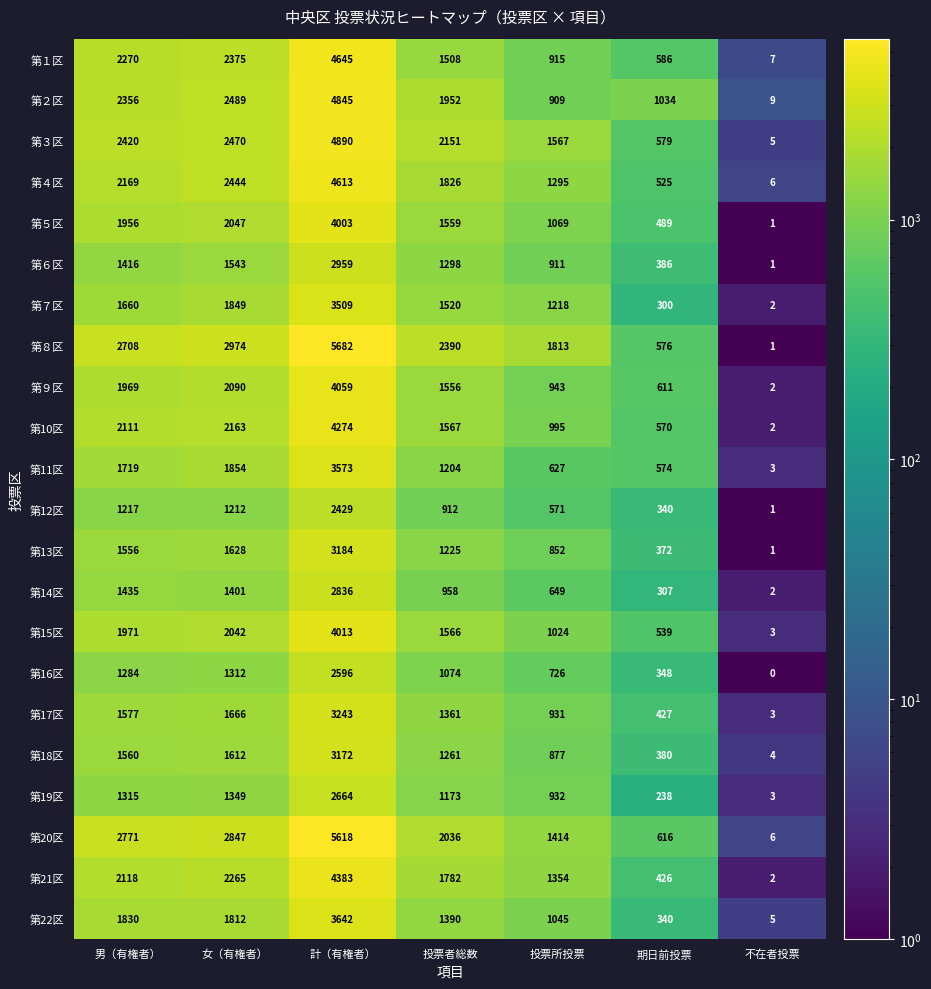

True or false: 第15区 has a value of 1566 at 投票者総数.

True